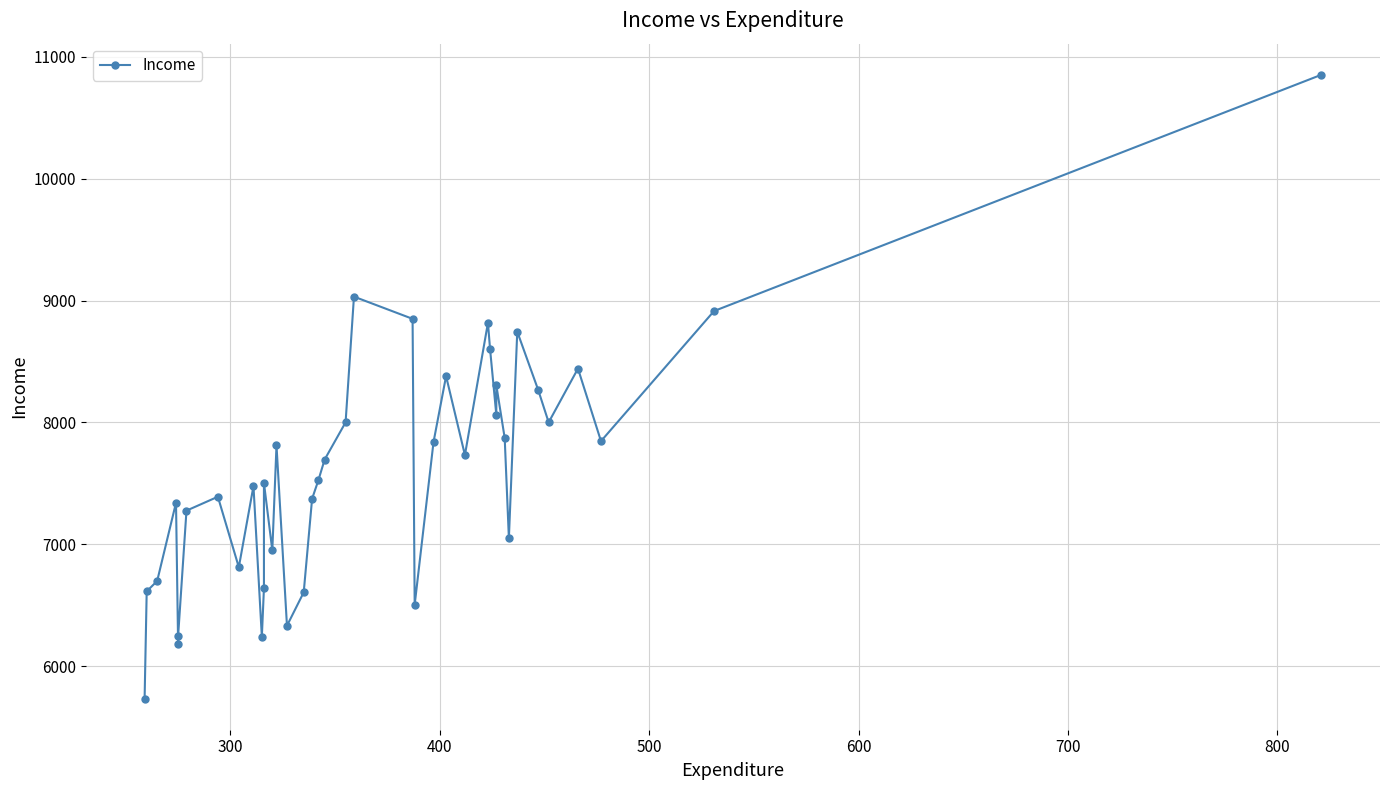

Count the number of values greater than 7696.

19